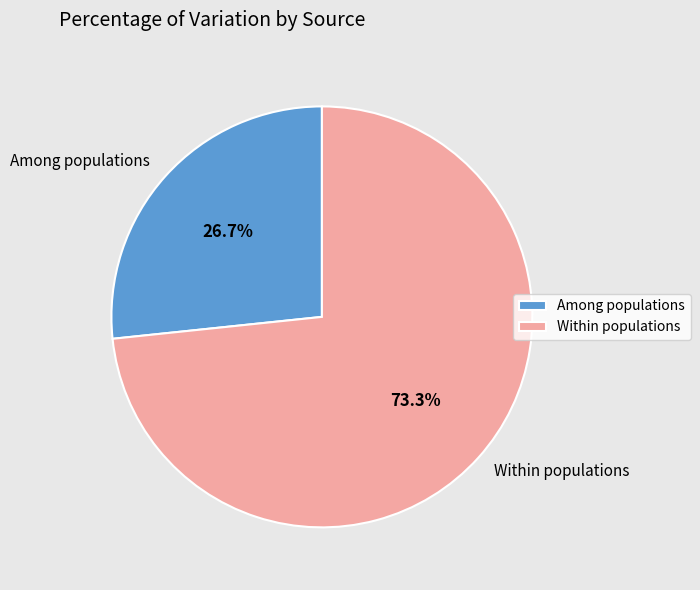

What percentage is the Among populations slice, to the nearest percent?

27%